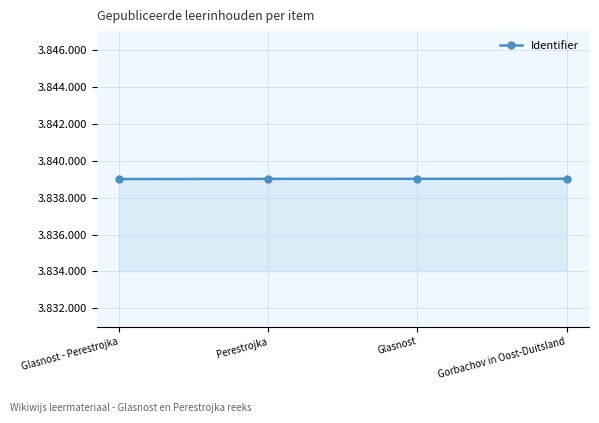

Reading left to right, transcribe all the data shown in this chart.

Glasnost - Perestrojka=3839007	Perestrojka=3839016	Glasnost=3839019	Gorbachov in Oost-Duitsland=3839022